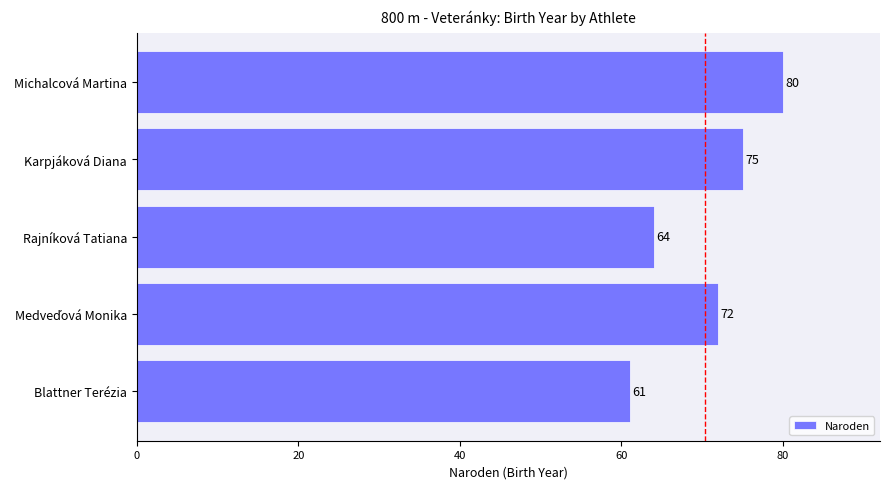

What is the average value?

70